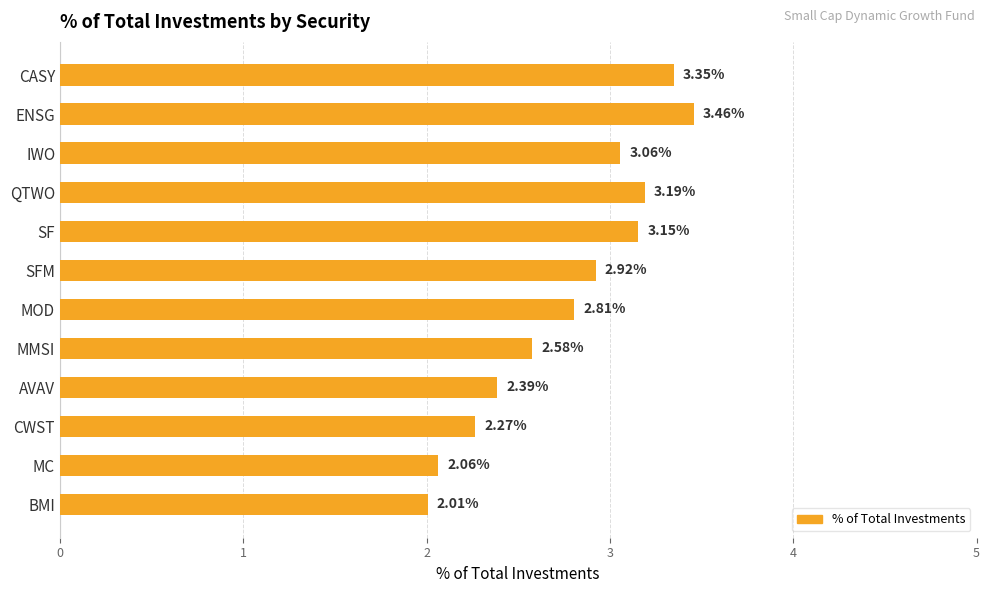

What is the ratio of the value at ENSG to the value at CASY?

1.0